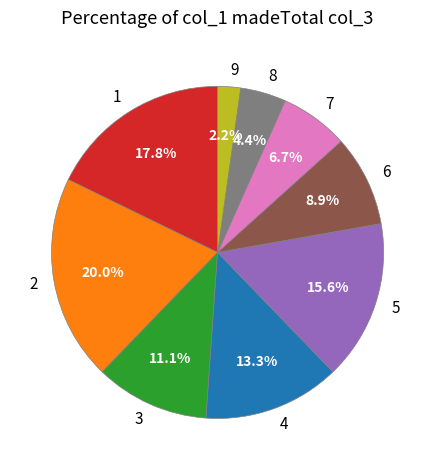

Which has a higher value, 9 or 5?

5